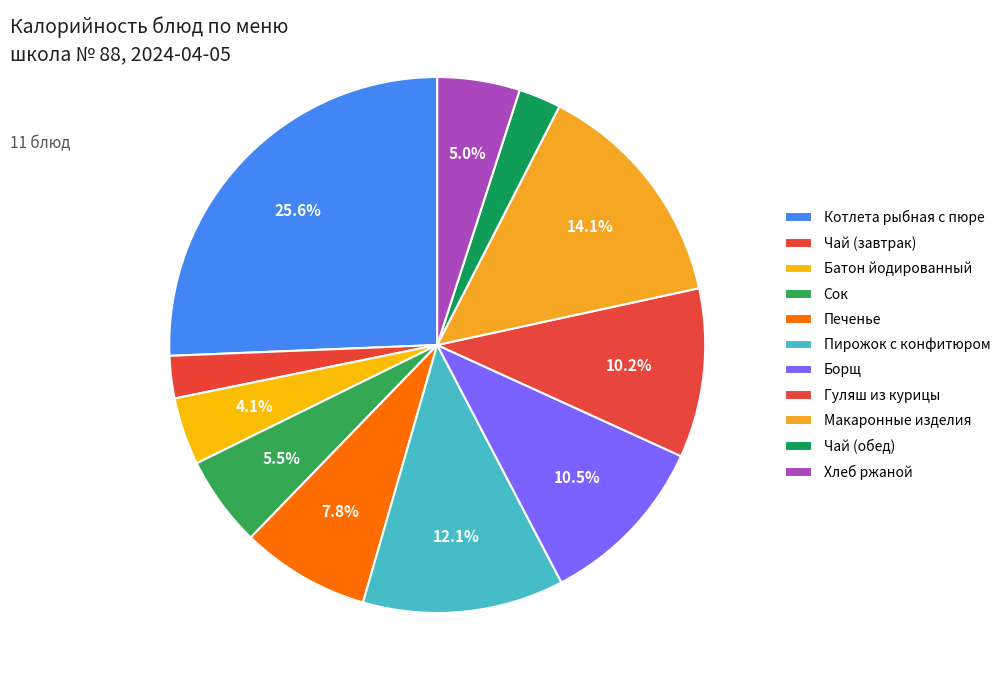

True or false: Батон йодированный accounts for 15% of the total.

False